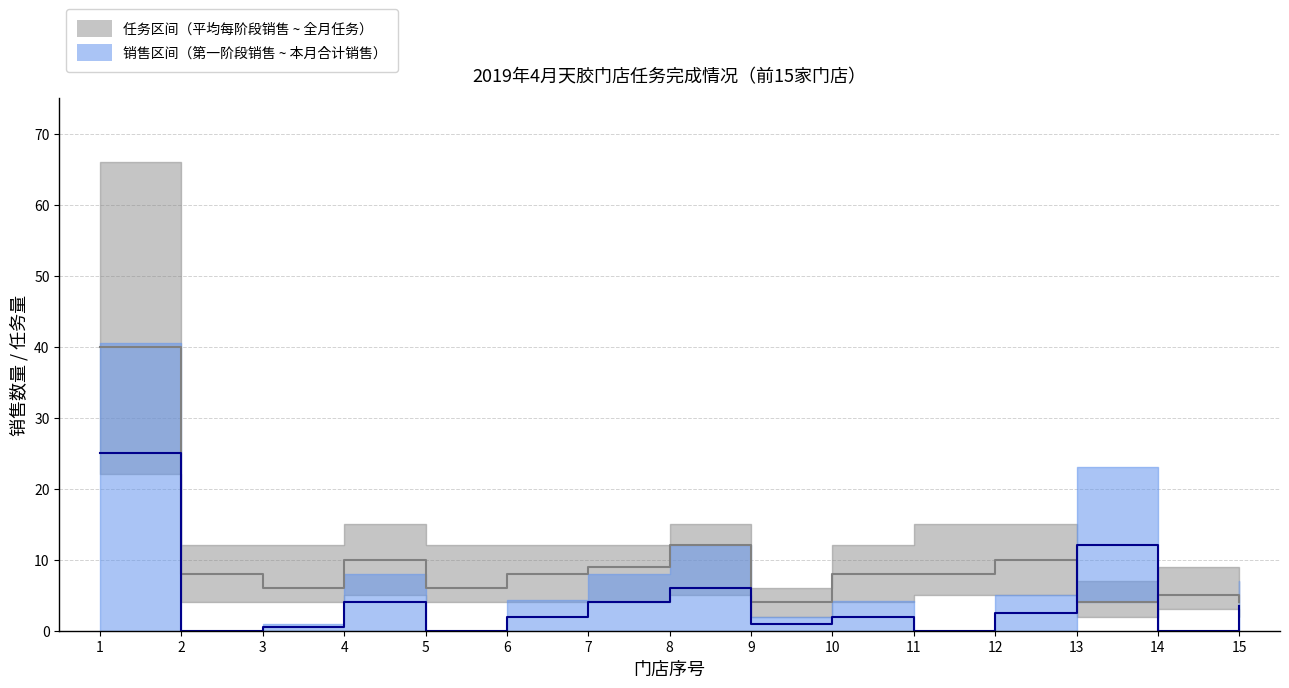

At which label does 任务_median reach its minimum?

9